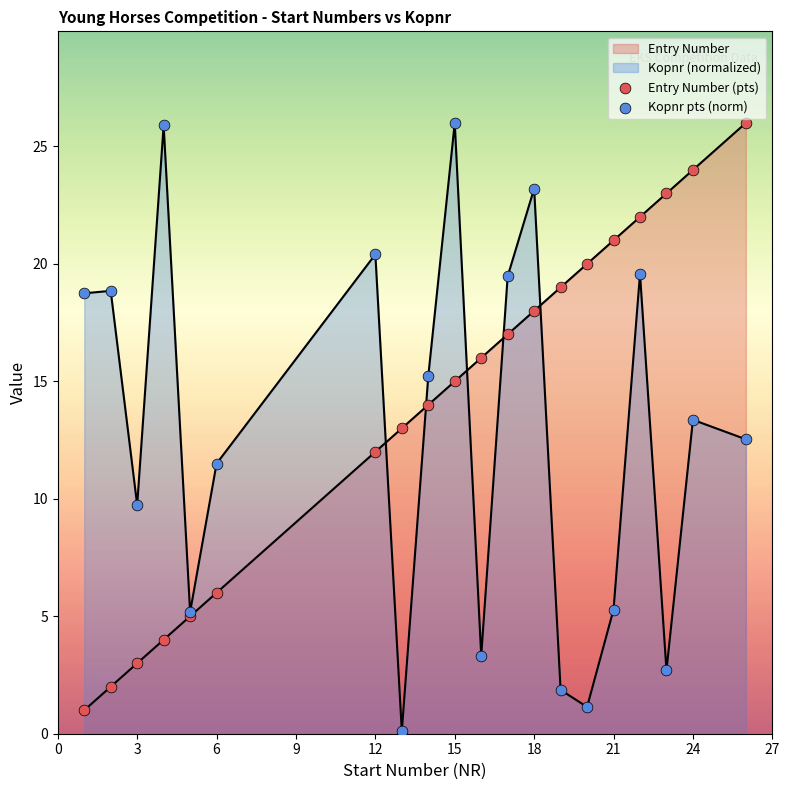

Which series reaches the minimum Y coordinate?

Kopnr pts (norm)